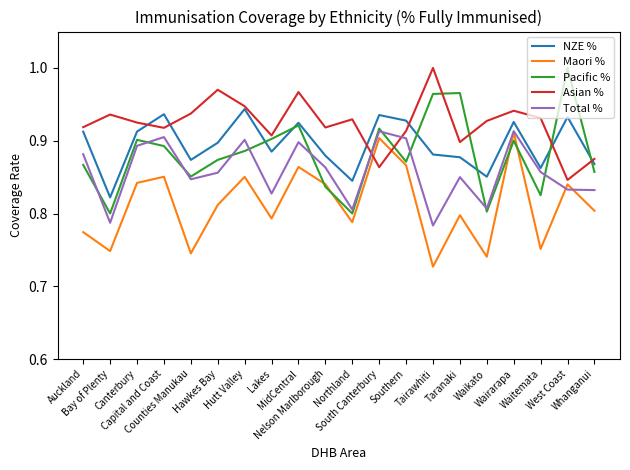

The Asian % series shows 0.6 at South Canterbury. True or false?

False